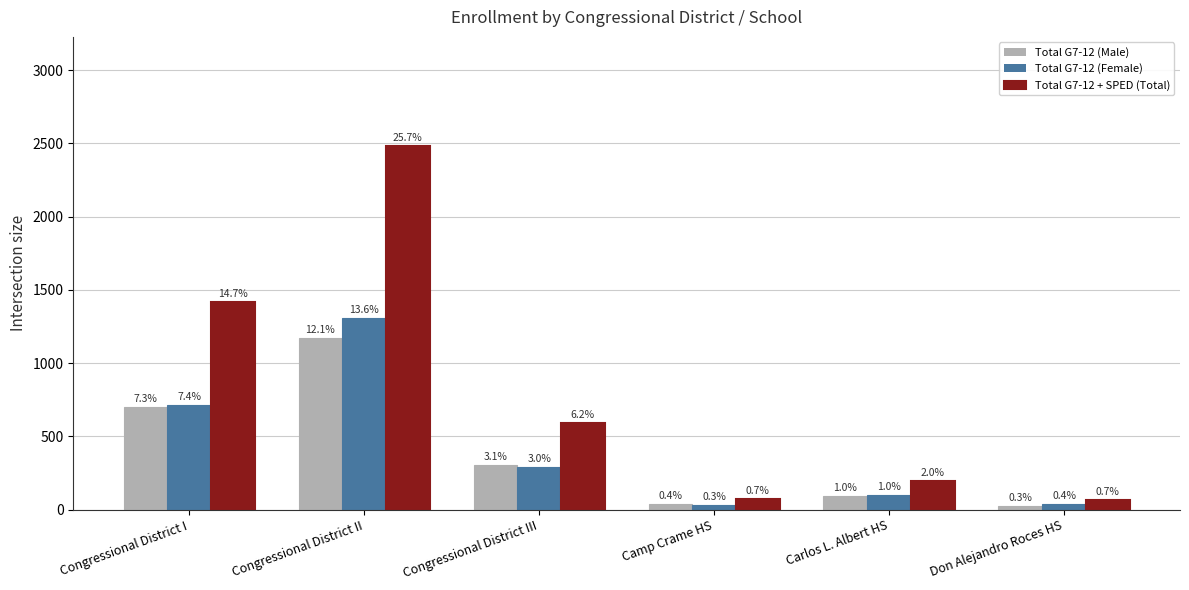

Rank the series by their maximum value, from highest to lowest.

Total G7-12 + SPED (Total), Total G7-12 (Female), Total G7-12 (Male)